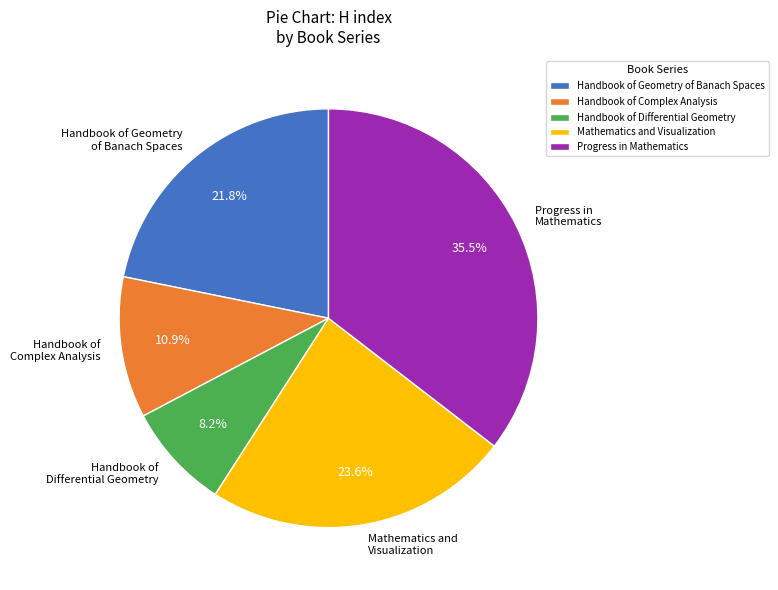

Approximately how many times larger is the value at Mathematics and Visualization compared to Handbook of Differential Geometry?

2.9